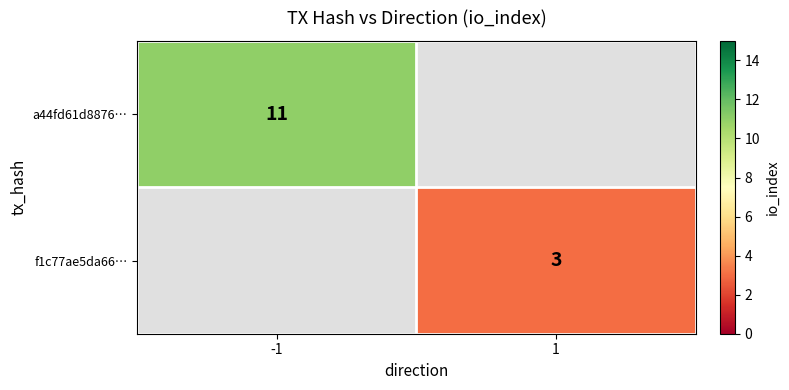

The f1c77ae5da66… series shows 1 at 1. True or false?

False